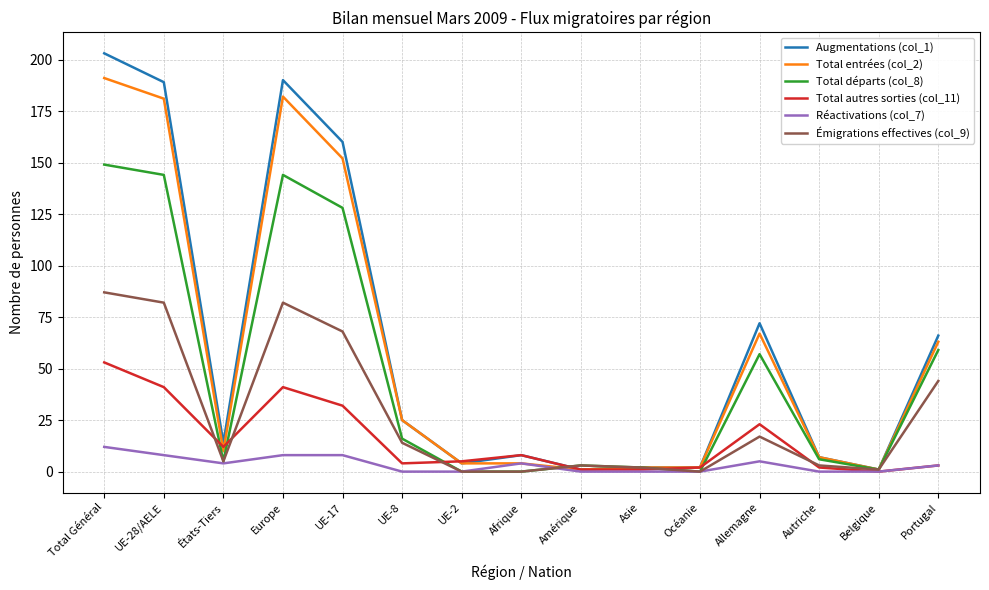

At which label does Émigrations effectives (col_9) first exceed 5?

Total Général